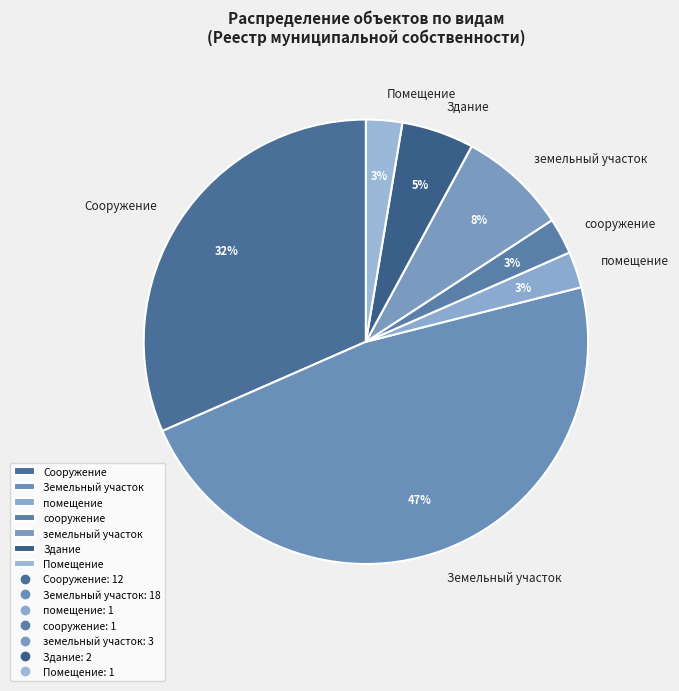

What percentage is the земельный участок slice, to the nearest percent?

8%